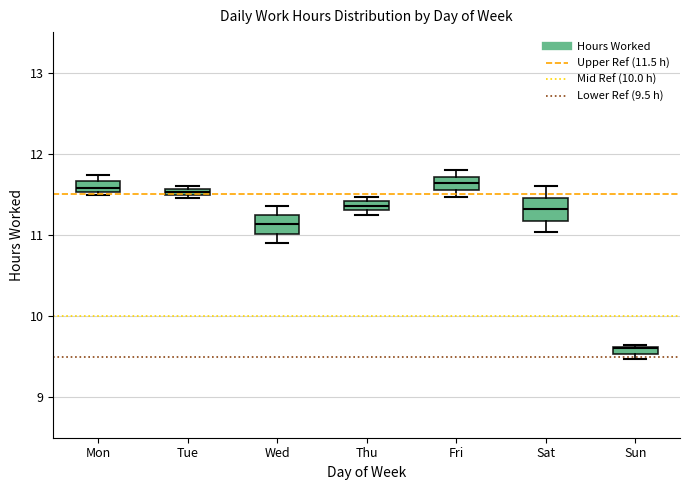

Where is the upper edge of the box for Thu on the y-axis? The values are not printed on the chart, so give them approximately, as read against the axis.

11.4